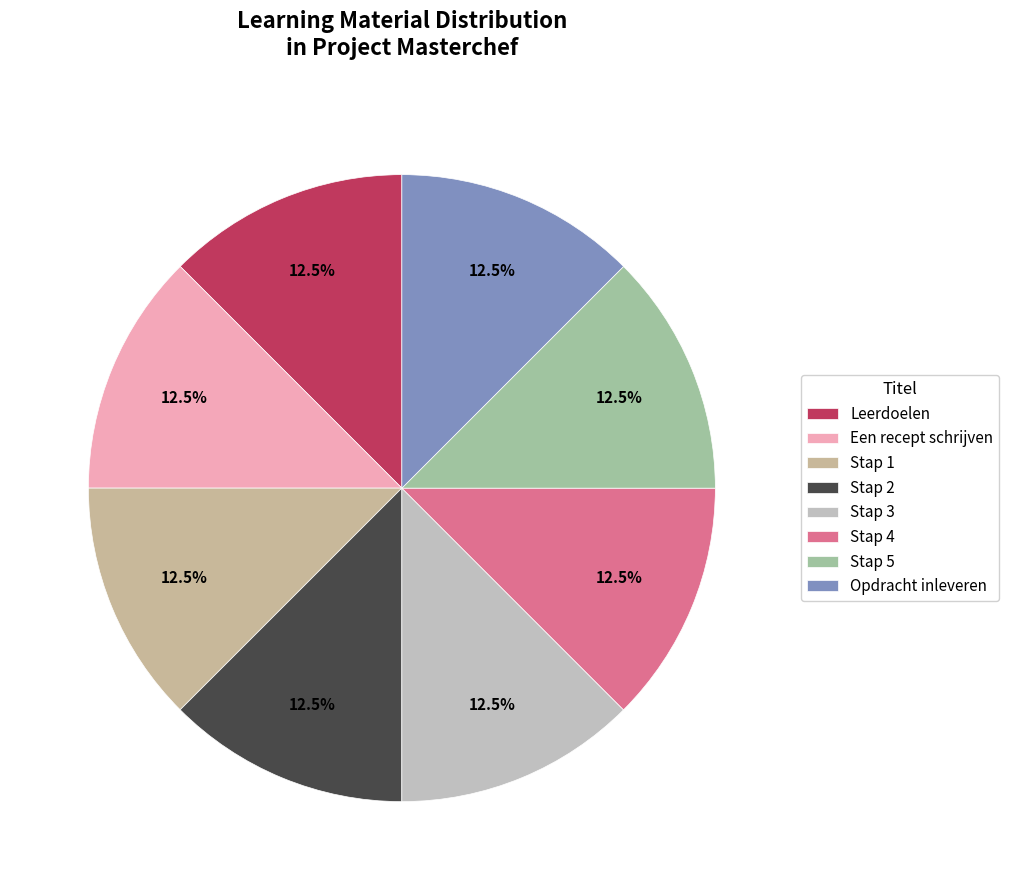

How many slices are in this pie chart?

8